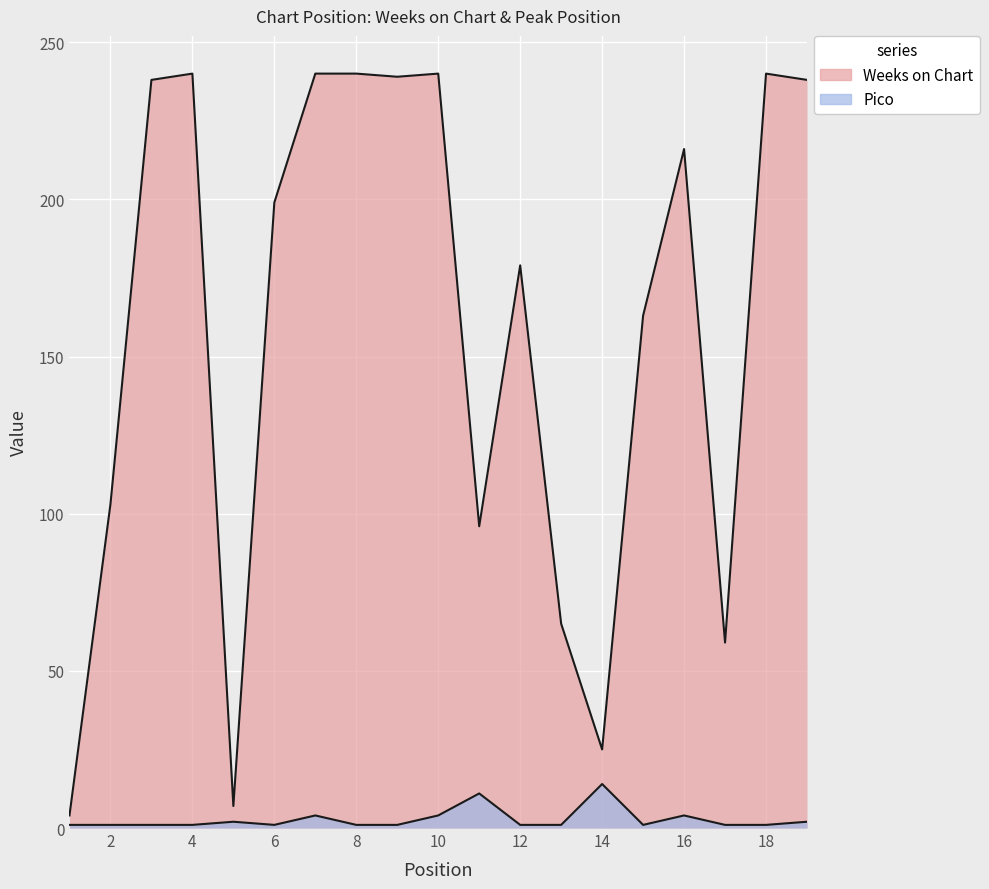

Which series has the largest total across all categories?

Weeks on Chart